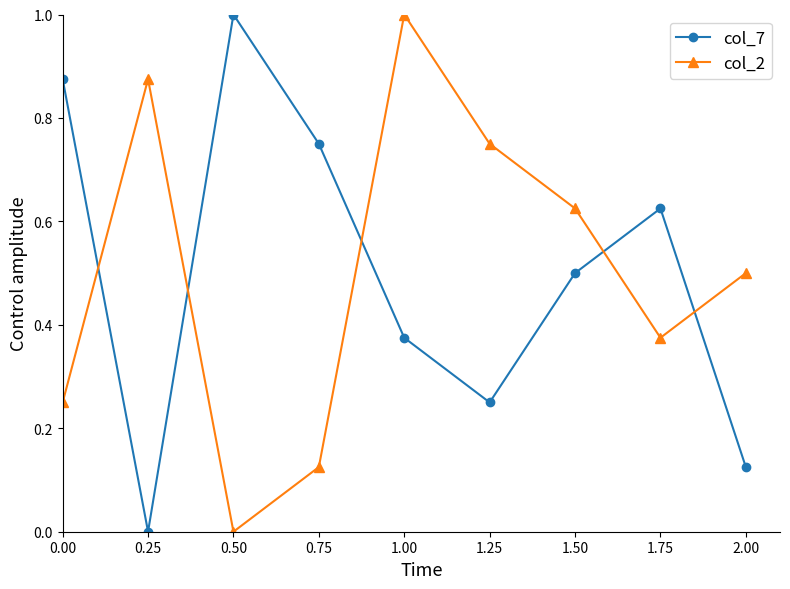

Between which two adjacent categories do col_7 and col_2 first intersect?

0.00 and 0.25